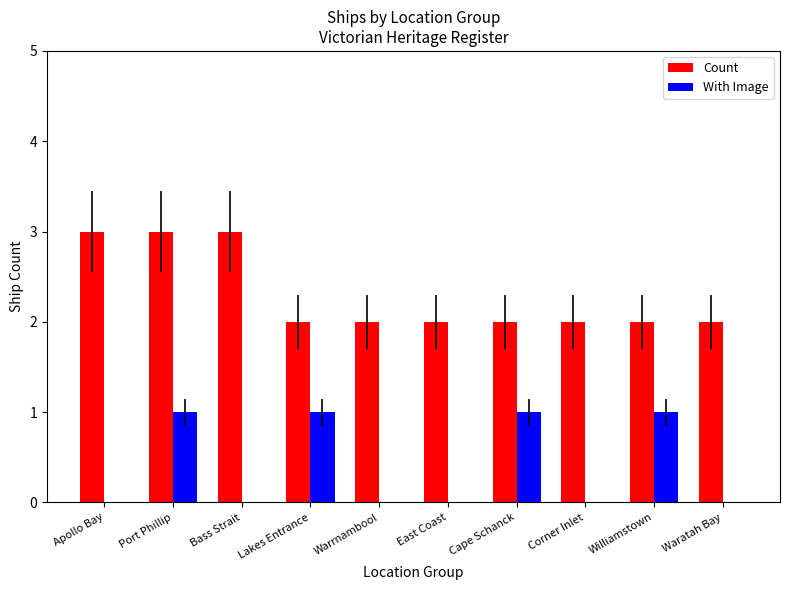

How many distinct data groups are displayed?

2